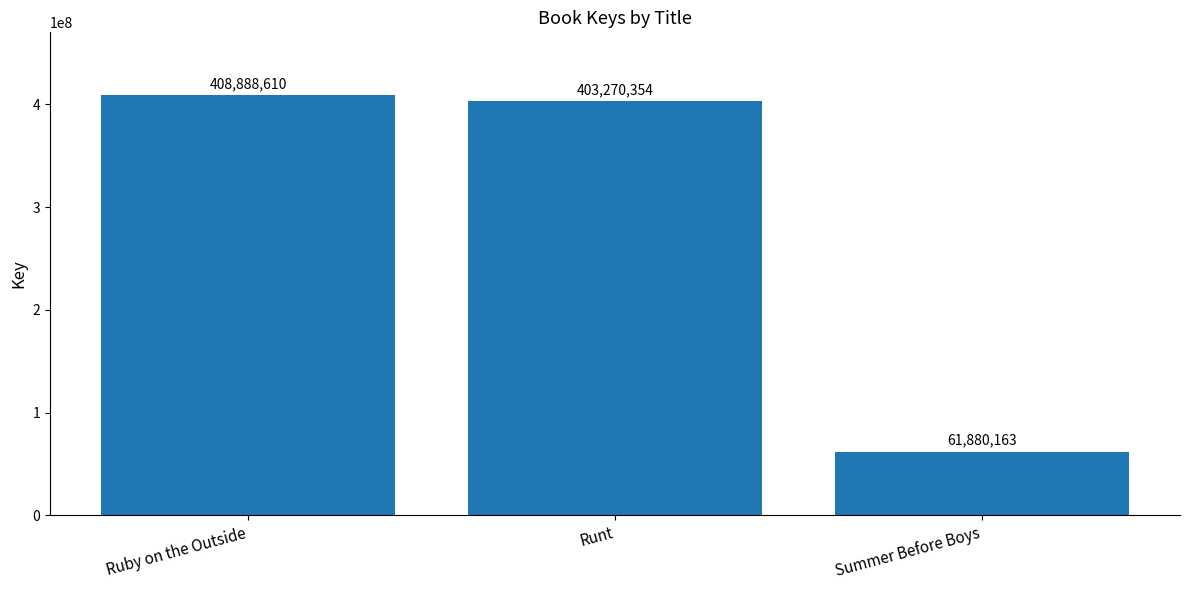

At which category does the chart reach its minimum across all series?

Summer Before Boys